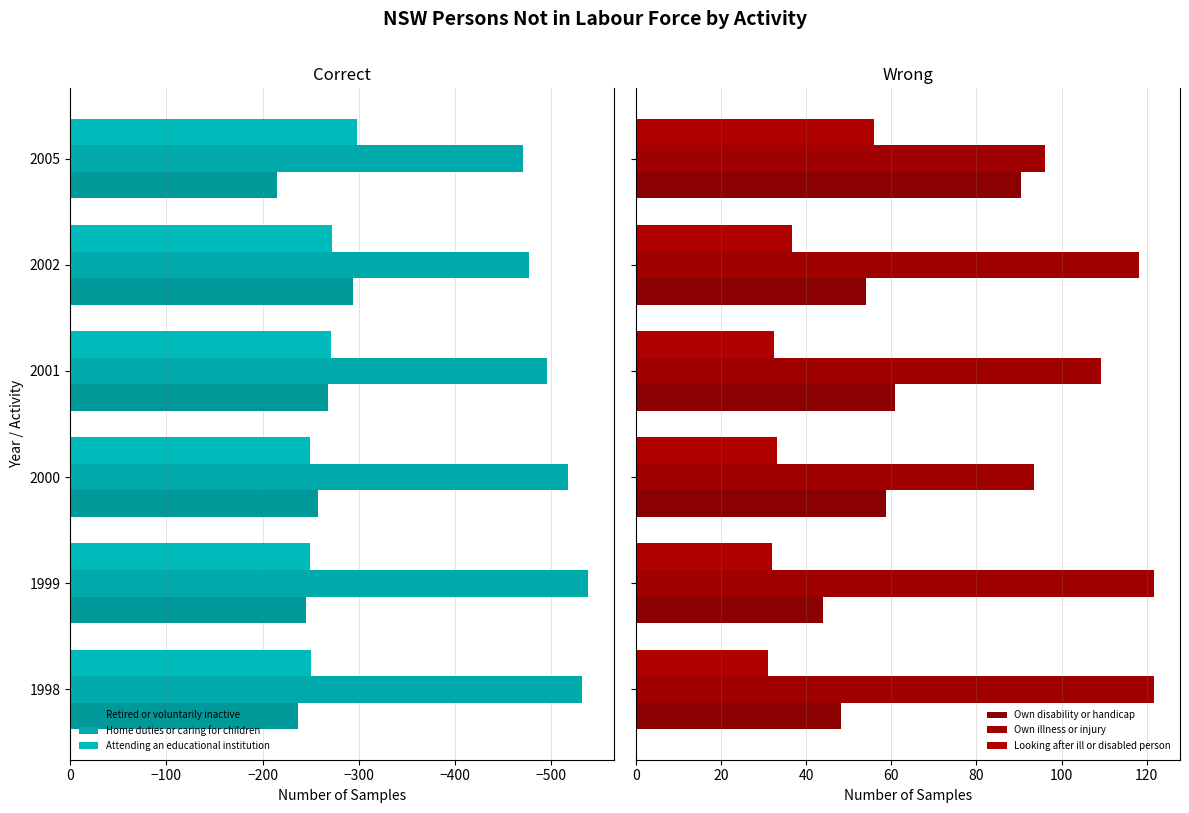

What is the greatest value displayed?

121.8